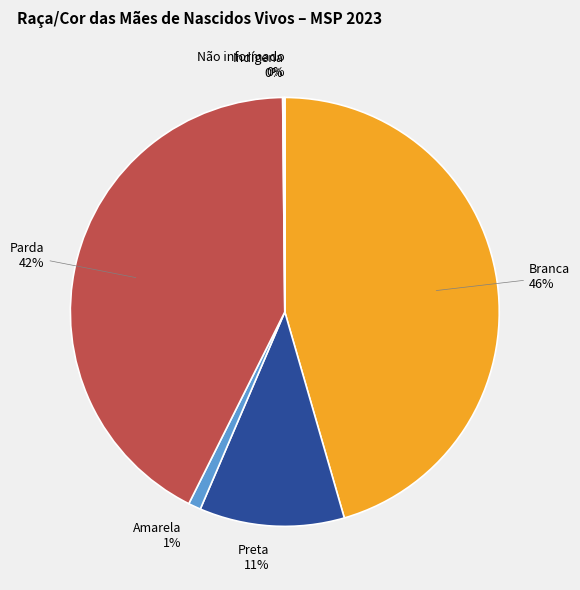

To the nearest percent, what is the average slice percentage?

17%